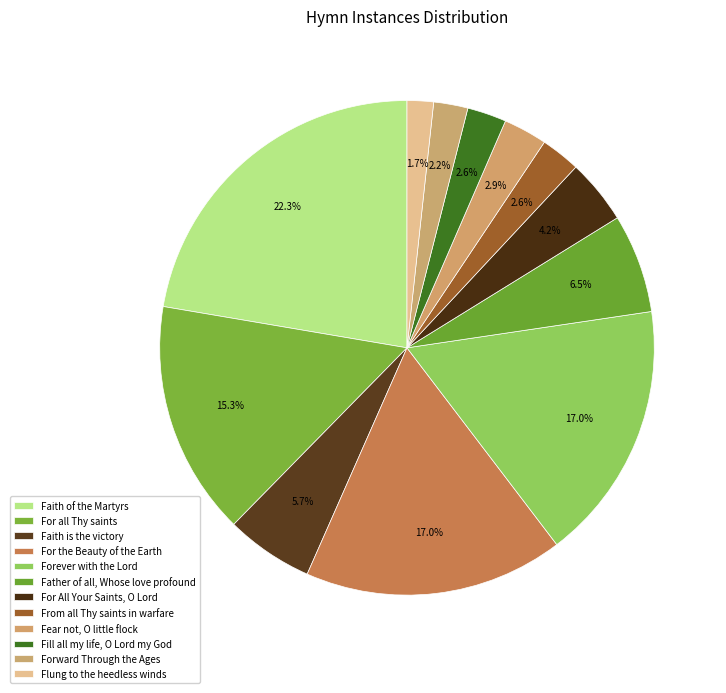

Which category has the smallest portion of the pie?

Flung to the heedless winds